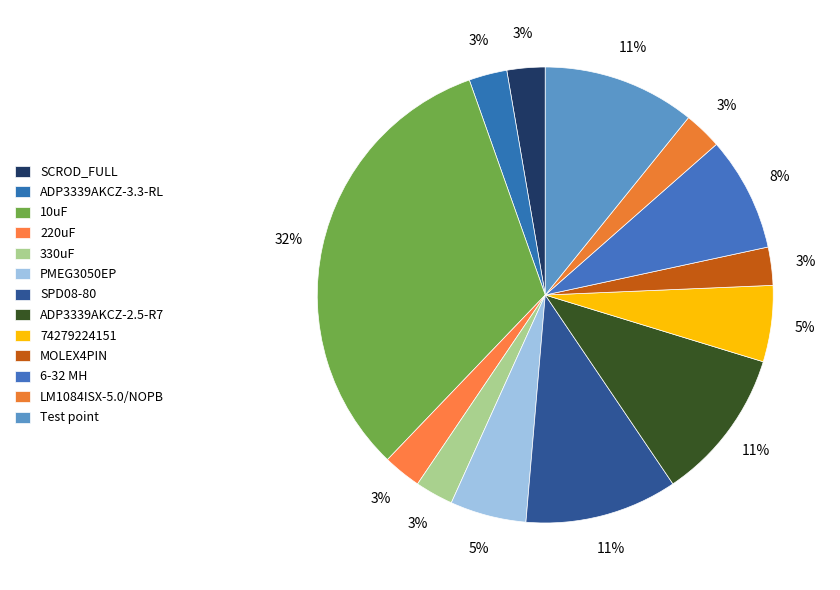

Count the number of slices in the pie.

13